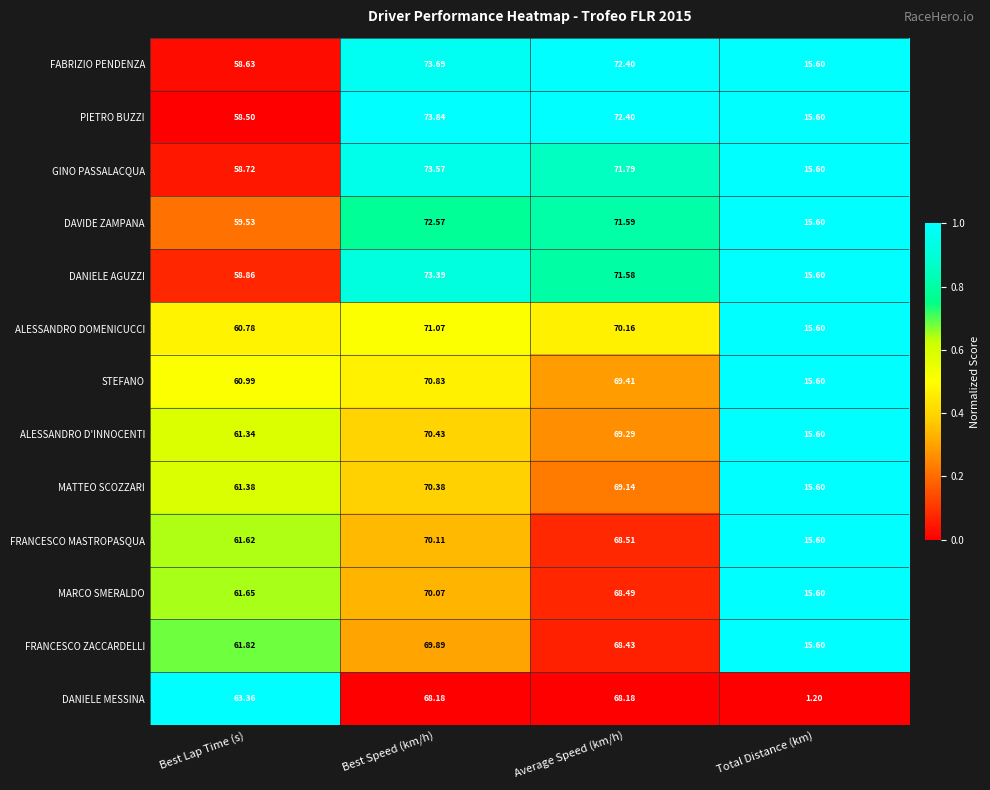

At which label does GINO PASSALACQUA first exceed 71?

Best Speed (km/h)